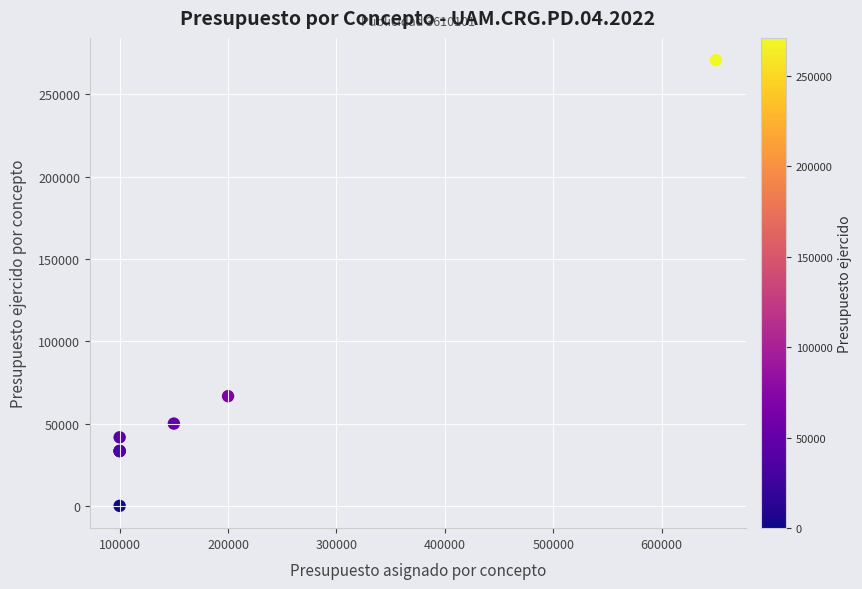

What Y value in the scatter plot is closest to 135416?

66666.7